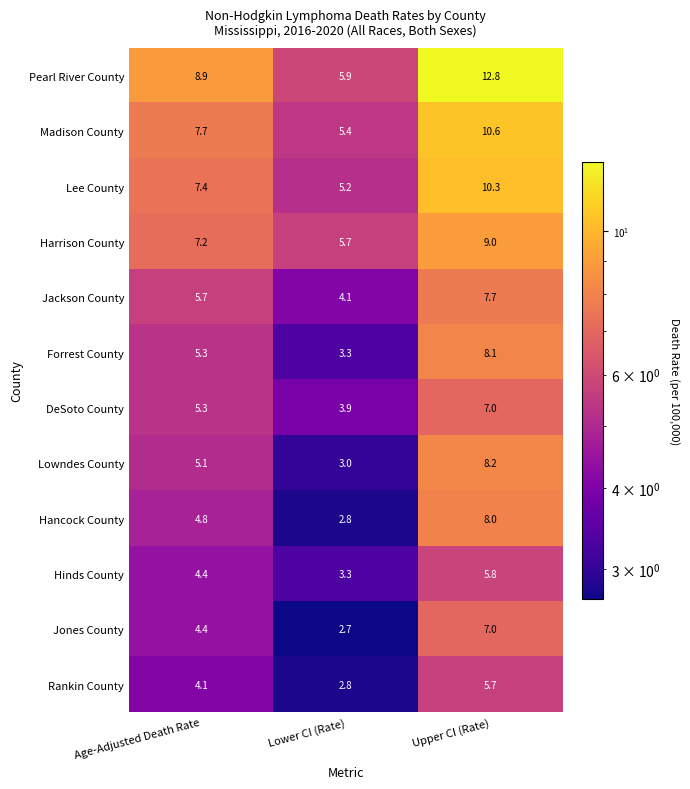

What is the difference between the maximum and minimum values in the Jackson County series?

3.6